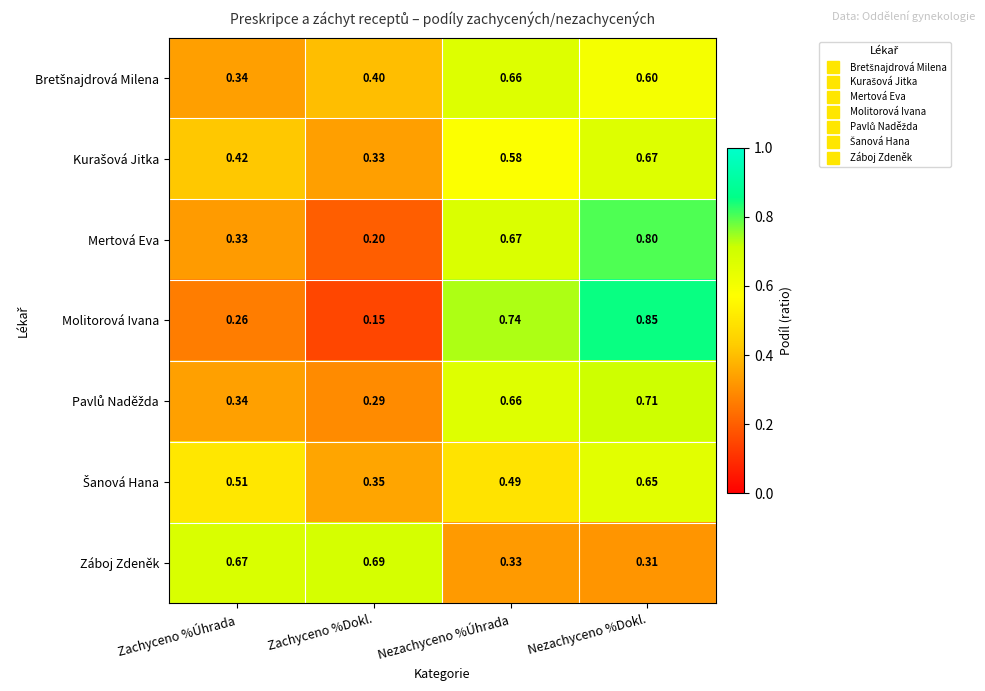

Which series changed the most between Zachyceno %Dokl. and Nezachyceno %Dokl.?

Molitorová Ivana